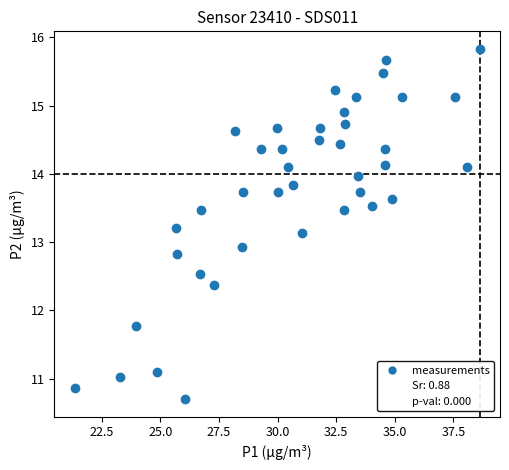

What Y value in the scatter plot is closest to 13?

12.9